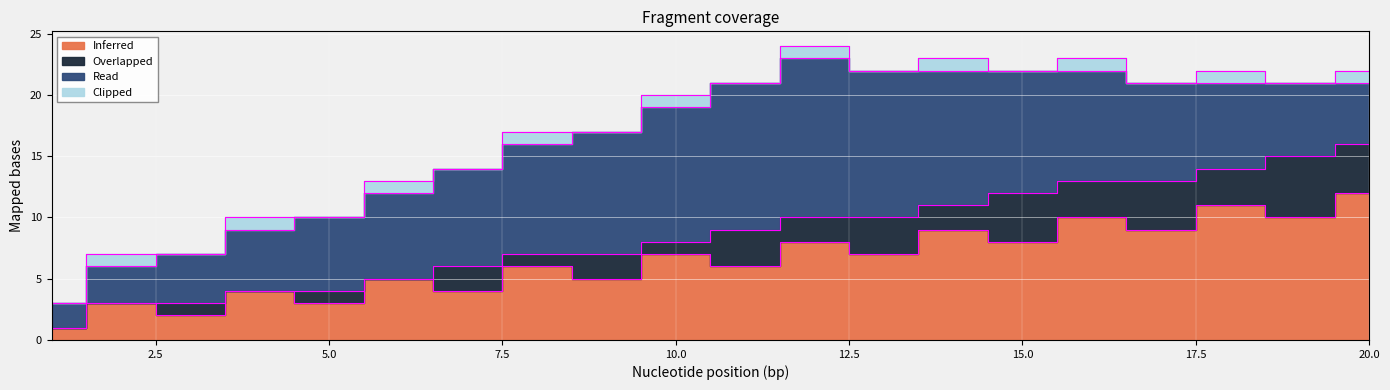

List the labels in order of Read value, smallest first.

1, 2, 3, 4, 20, 5, 19, 6, 18, 7, 17, 8, 16, 9, 15, 10, 14, 11, 13, 12